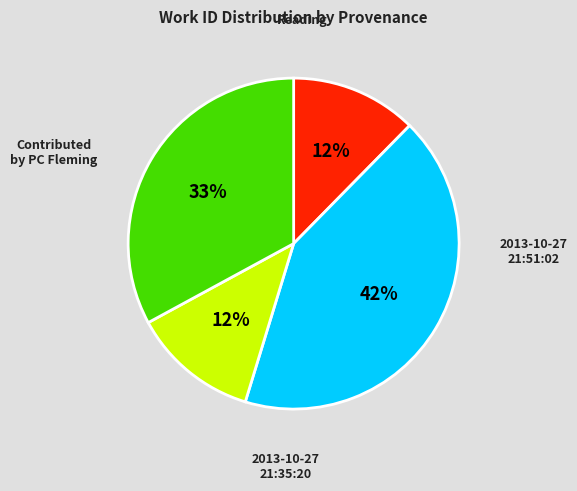

To the nearest percent, what is the average slice percentage?

25%